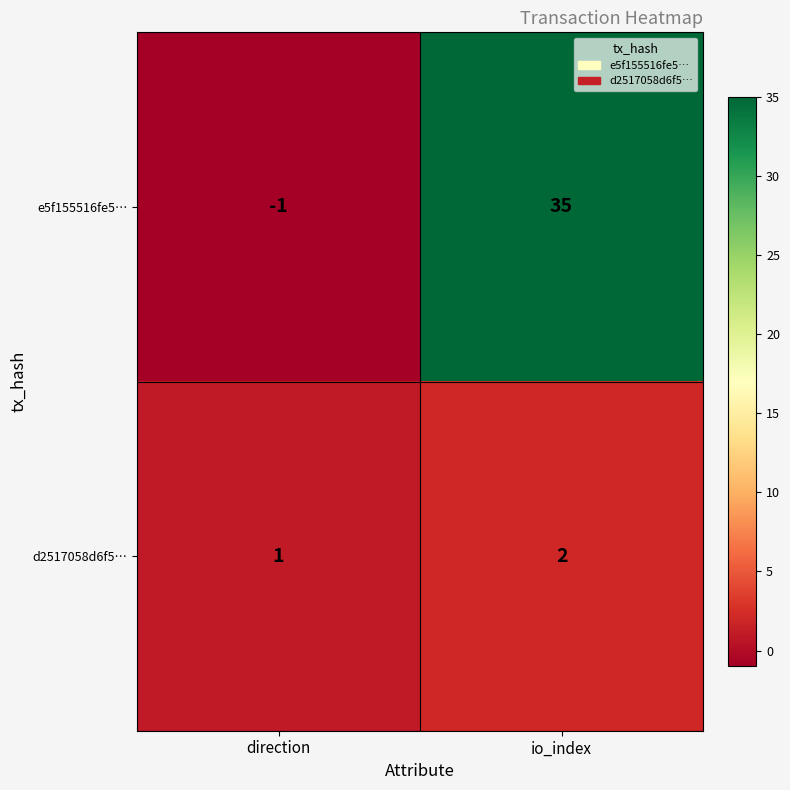

List the series in order of their overall mean, highest first.

e5f155516fe5…, d2517058d6f5…